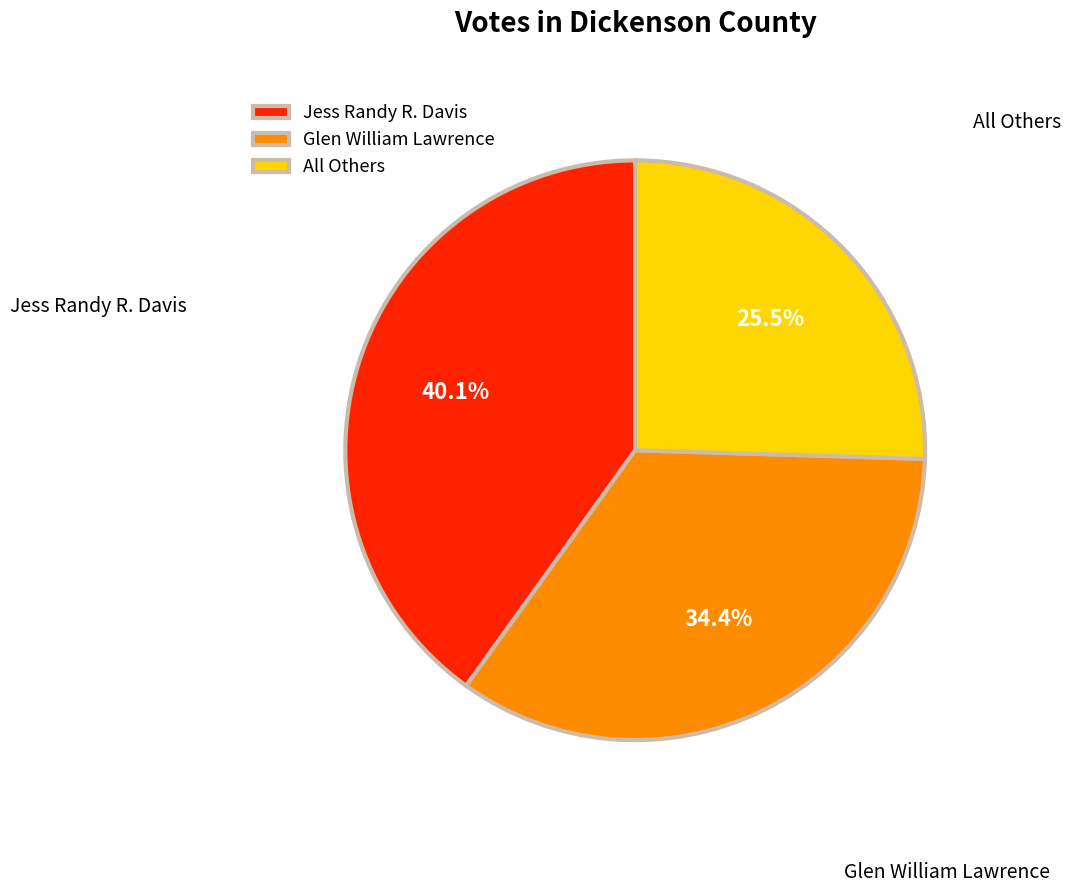

Does any single category account for the majority?

No